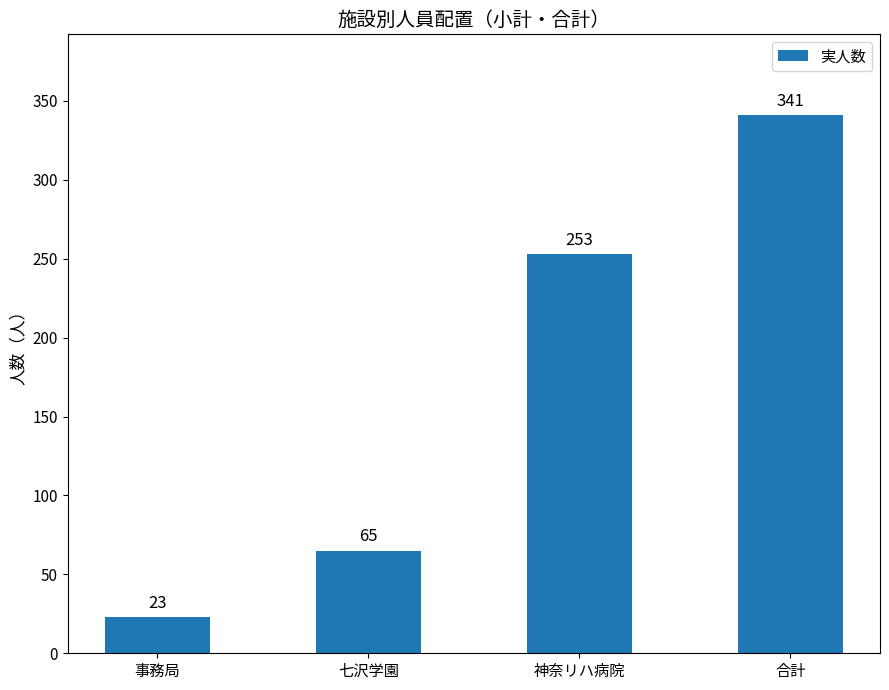

What is the change in value from 事務局 to 神奈リハ病院?

+230